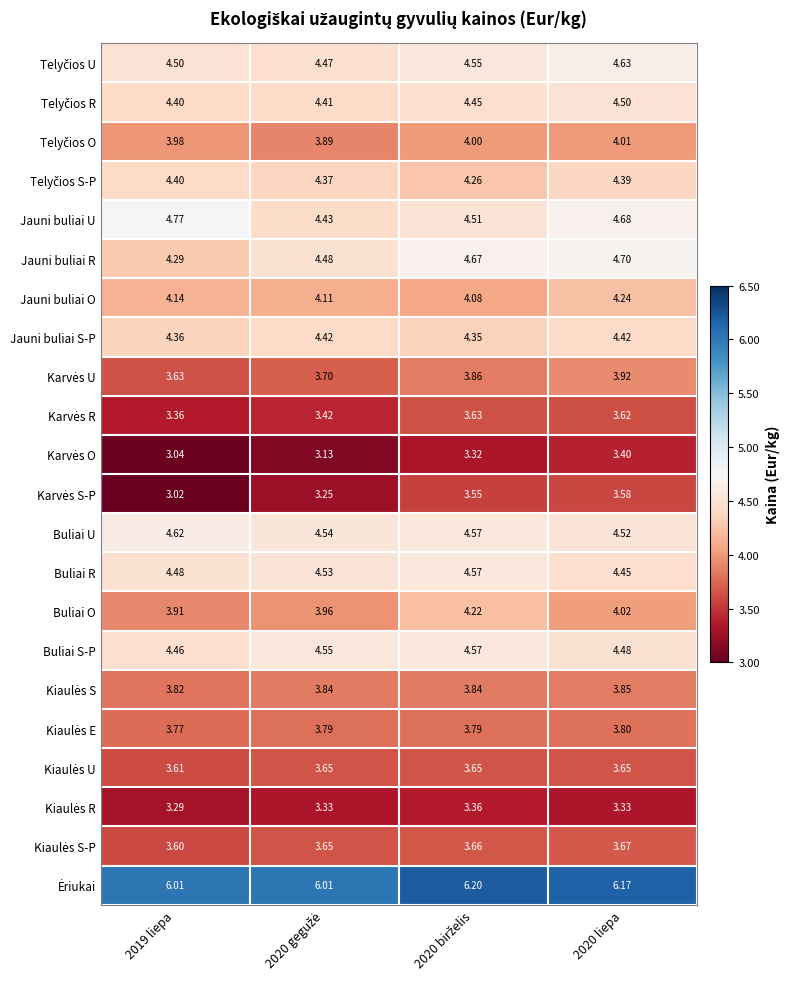

What is the total value across all series at 2020 liepa?

92.0